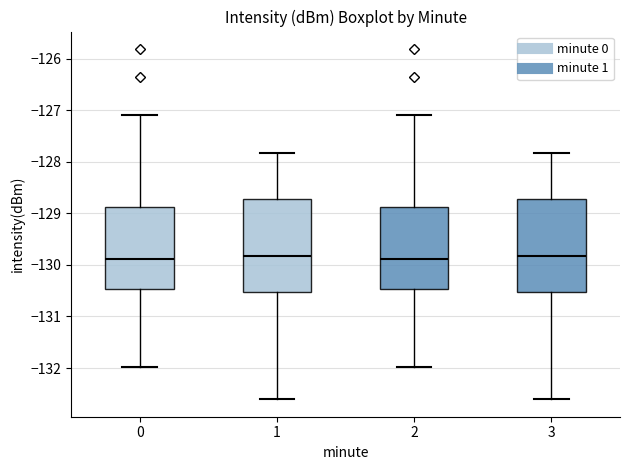

Reading left to right, transcribe this box plot: for each box, give where its median line is, the range the box spans, and where its two whiskers end, as read against the y-axis. The values are not printed on the chart, so give them approximately, as read against the axis.

0: median -129.9, box -130.5 to -128.9, whiskers -132.0 to -127.1
1: median -129.8, box -130.5 to -128.7, whiskers -132.6 to -127.8
2: median -129.9, box -130.5 to -128.9, whiskers -132.0 to -127.1
3: median -129.8, box -130.5 to -128.7, whiskers -132.6 to -127.8